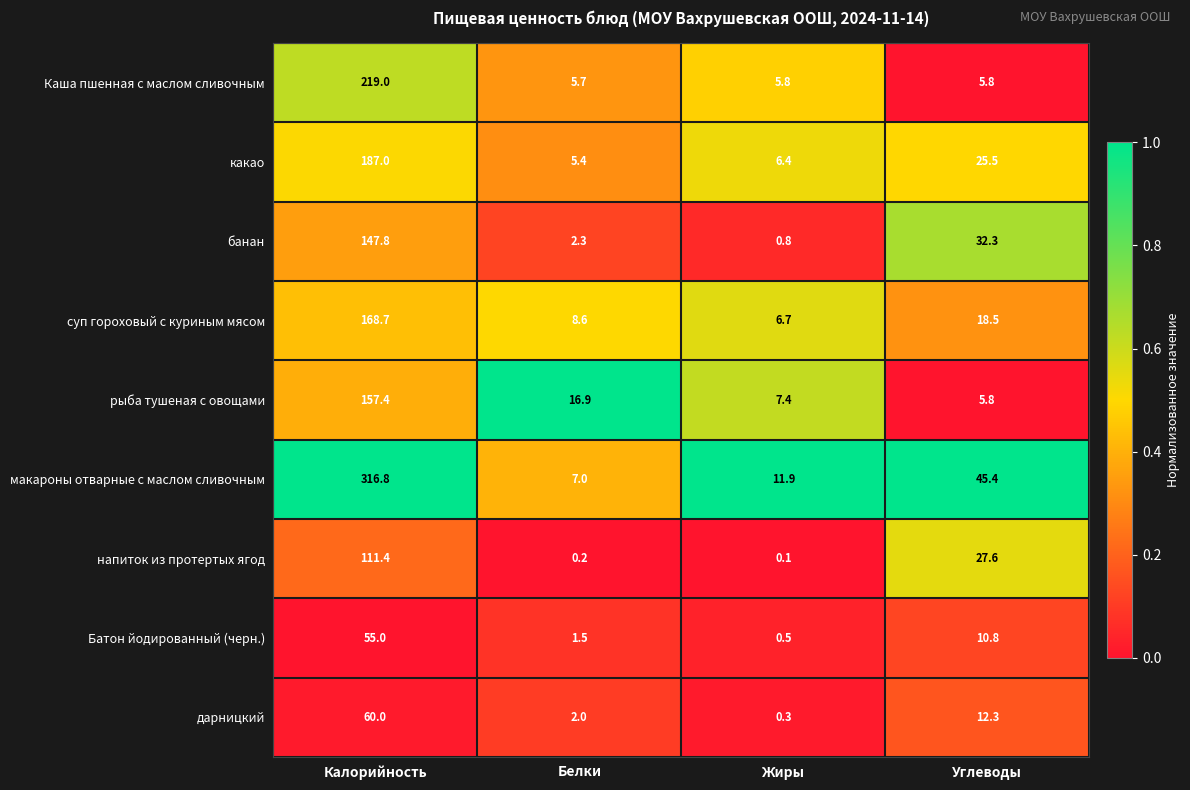

List the series in order of their peak value, highest first.

макароны отварные с маслом сливочным, Каша пшенная с маслом сливочным, какао, суп гороховый с куриным мясом, рыба тушеная с овощами, банан, напиток из протертых ягод, дарницкий, Батон йодированный (черн.)